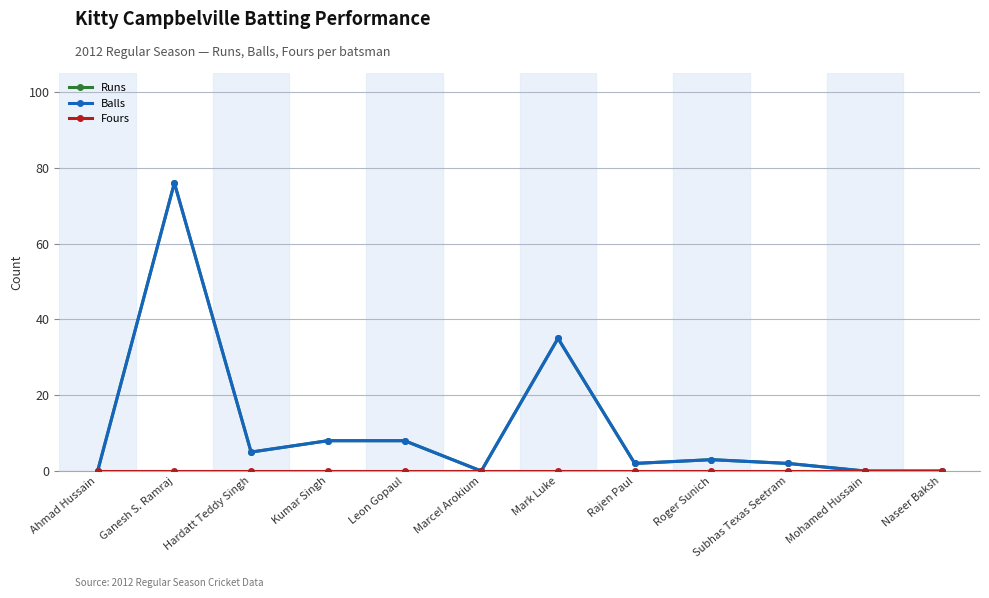

Does the chart have visible grid lines?

Yes